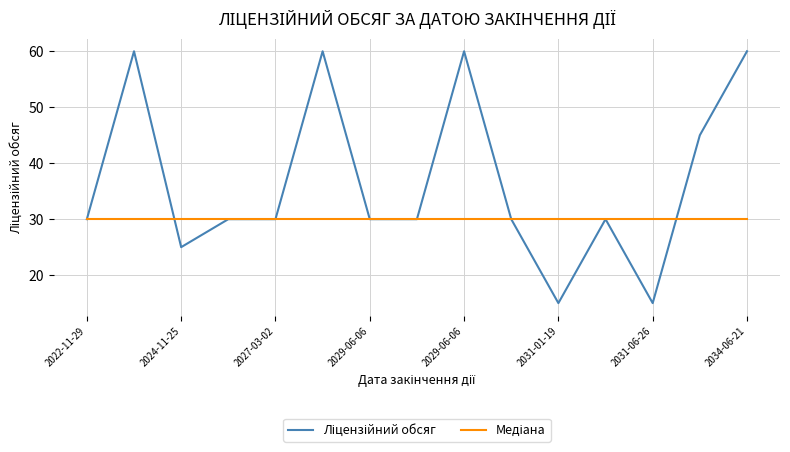

What is the greatest value displayed?

60